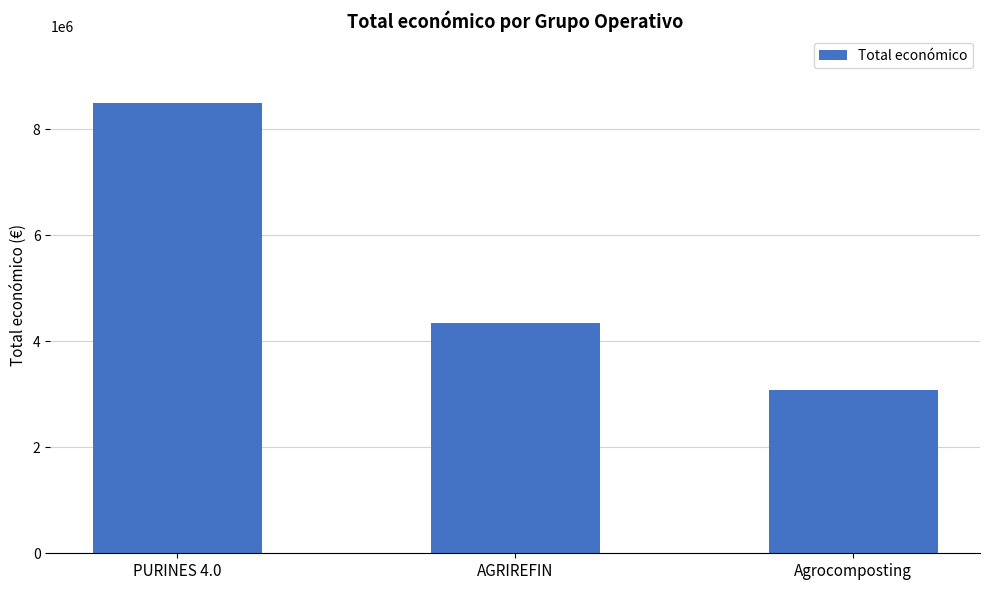

What is the sum of the values at Agrocomposting and AGRIREFIN?

7417457